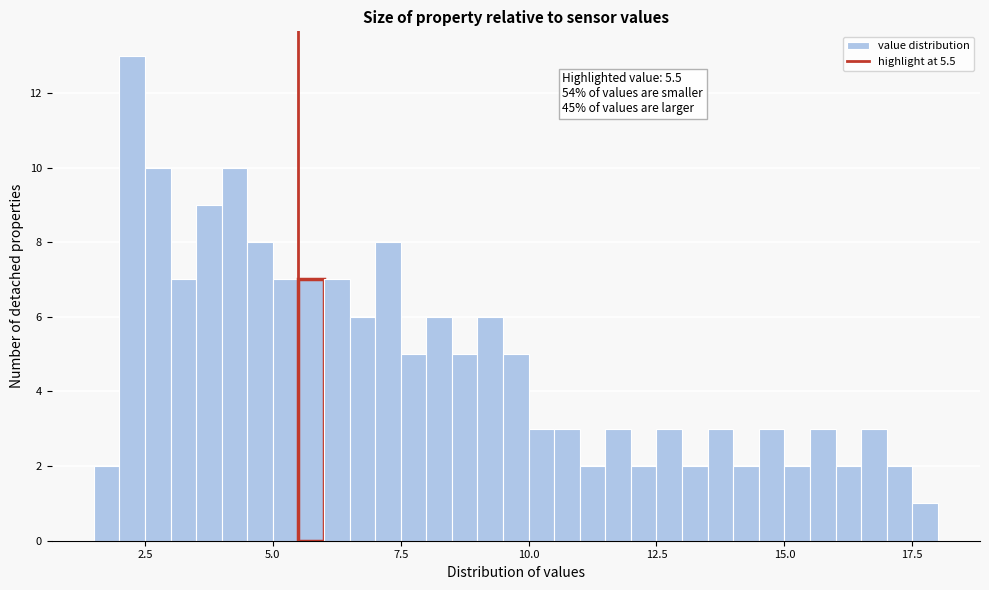

Around what value on the x-axis is the tallest bar? Give the approximate position of its centre, as read against the axis.

2.5